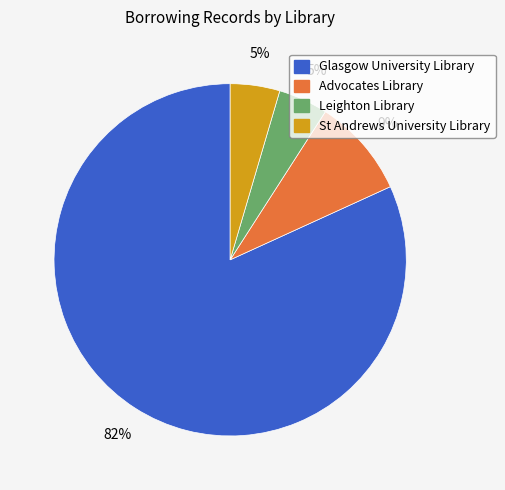

Approximately how many times larger is the value at Leighton Library compared to St Andrews University Library?

1.0